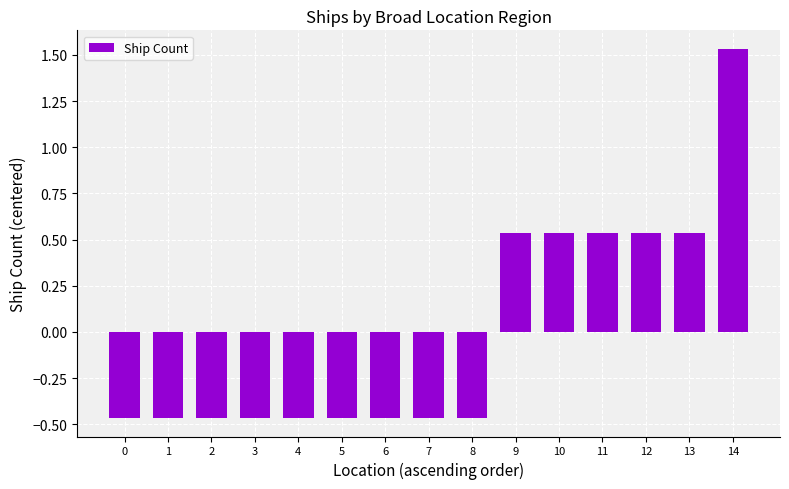

Which has a higher value, 11 or 1?

11